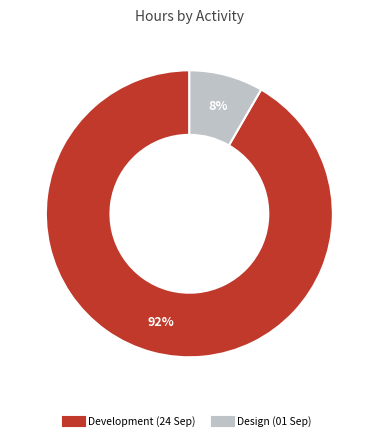

How many segments does this pie chart have?

2